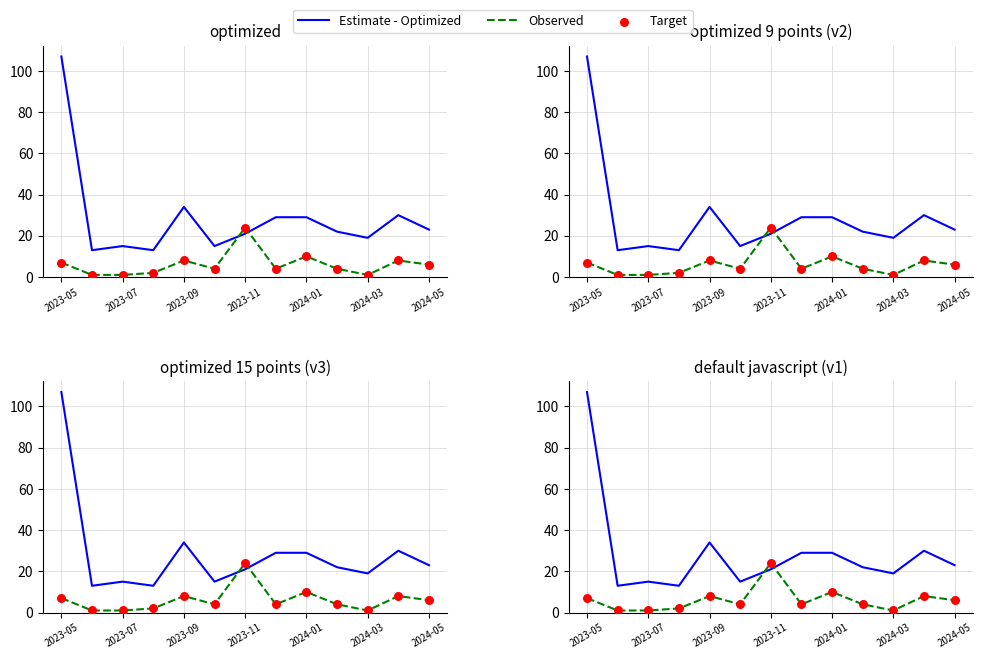

What are all the series names shown in the legend?

Estimate - Optimized, Observed, Target